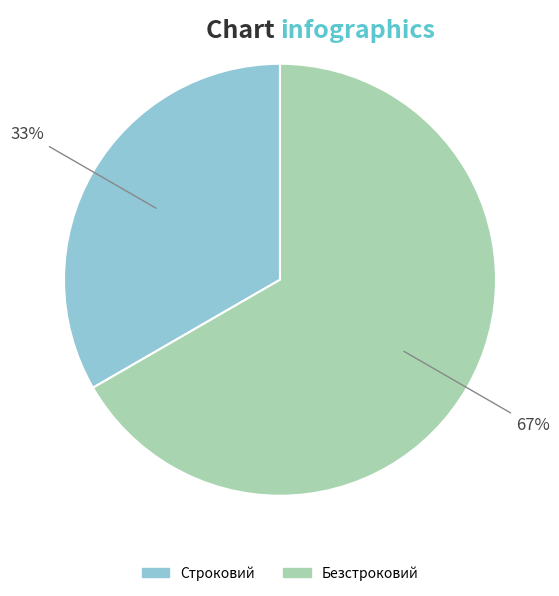

Which category accounts for the majority?

Безстроковий